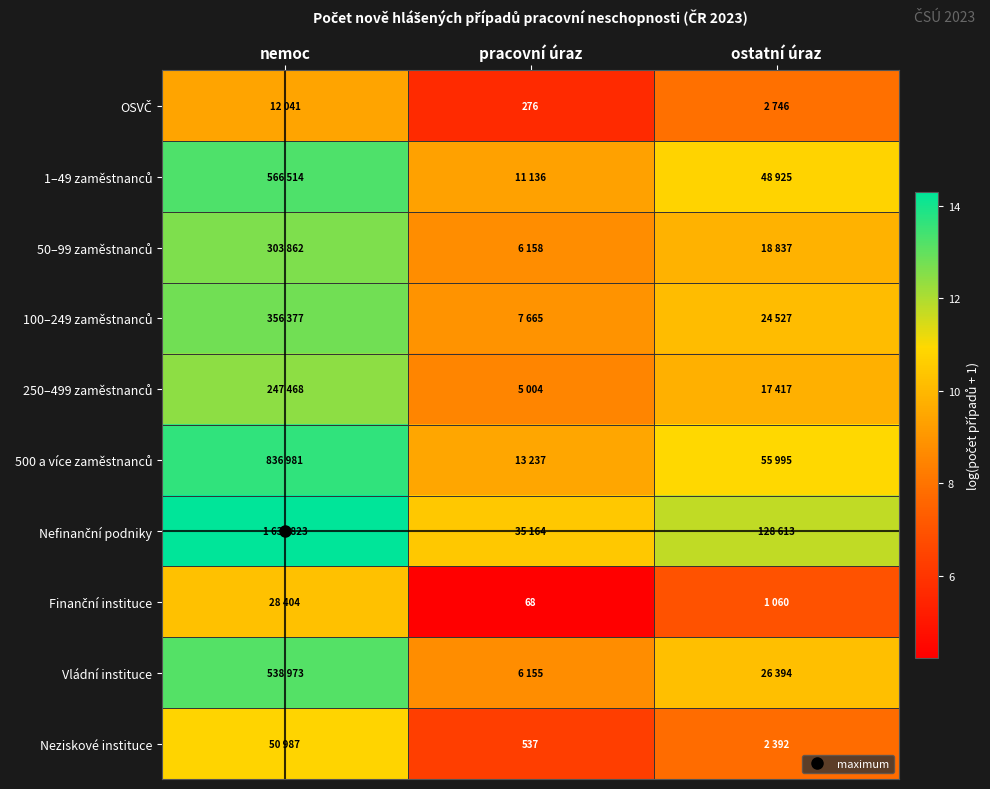

Which category has the highest value across all series?

nemoc